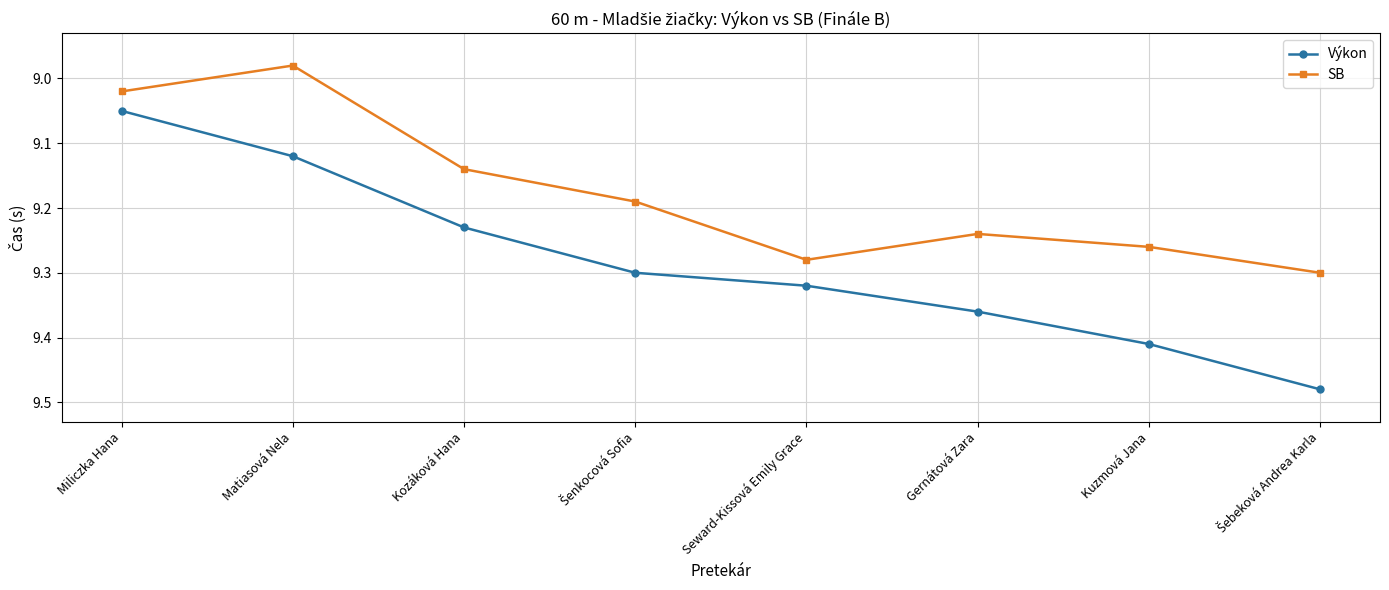

What is the label of the 6th point from the left?

Gernátová Zara